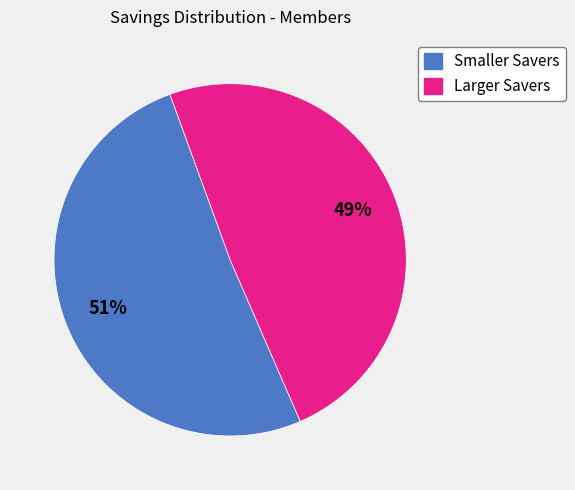

Is there a majority slice in this chart?

Yes